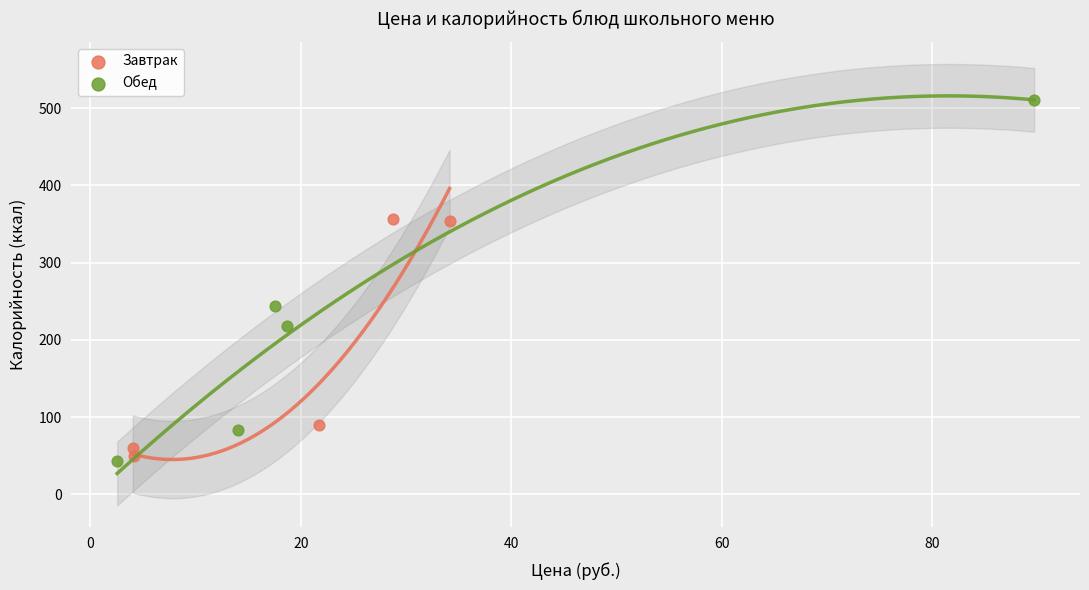

Which series contains the highest Y value?

Обед